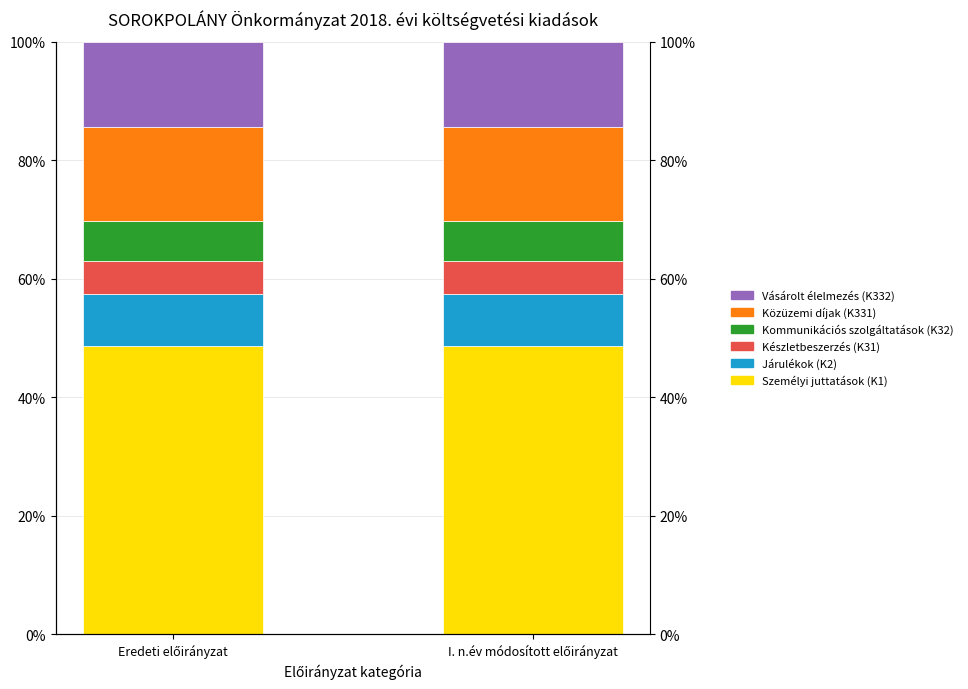

What is the minimum value for Személyi juttatások (K1)?

48.5